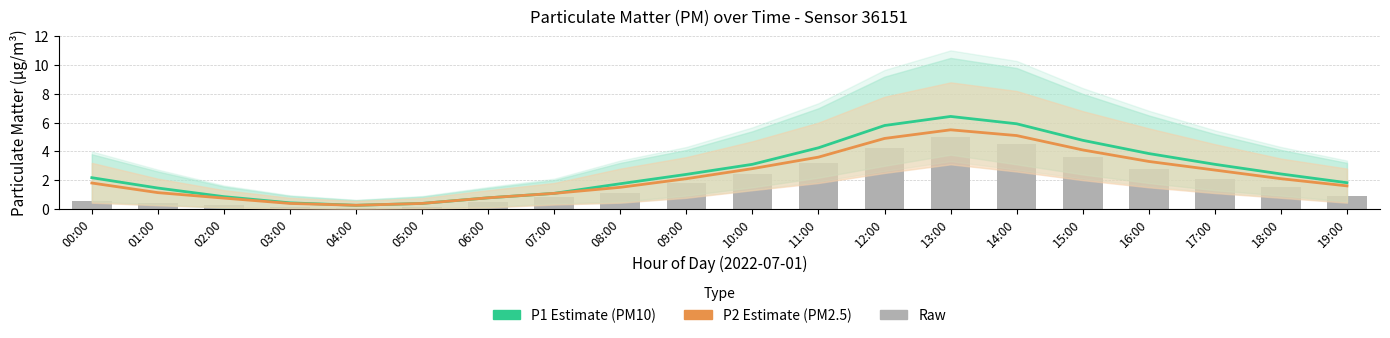

Rank the series at 16:00 from lowest to highest value.

Raw PM2.5, P2 (PM2.5), P1 (PM10)